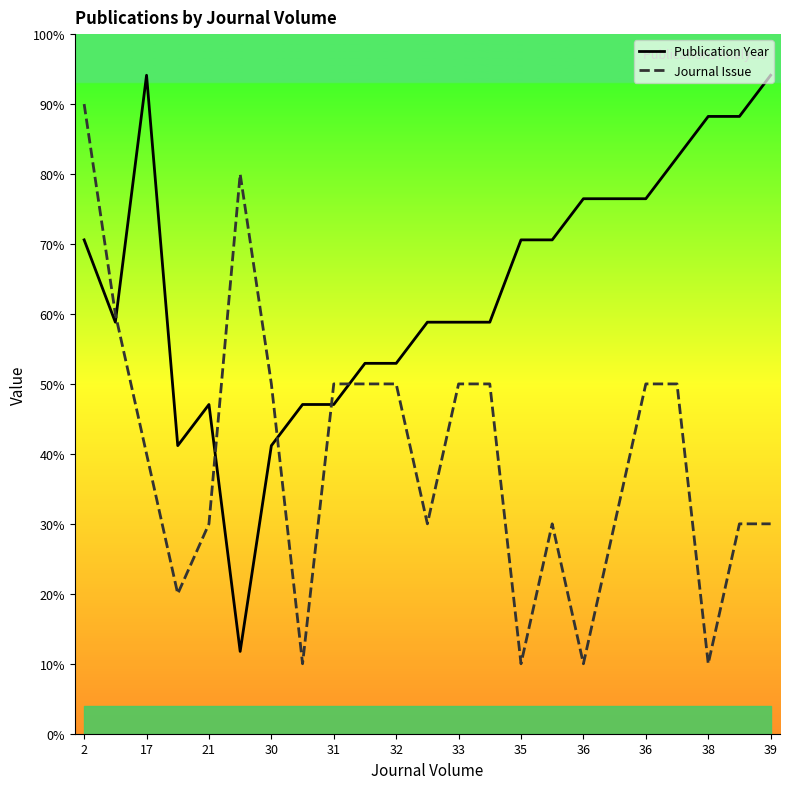

Count the number of categories in the chart.

23